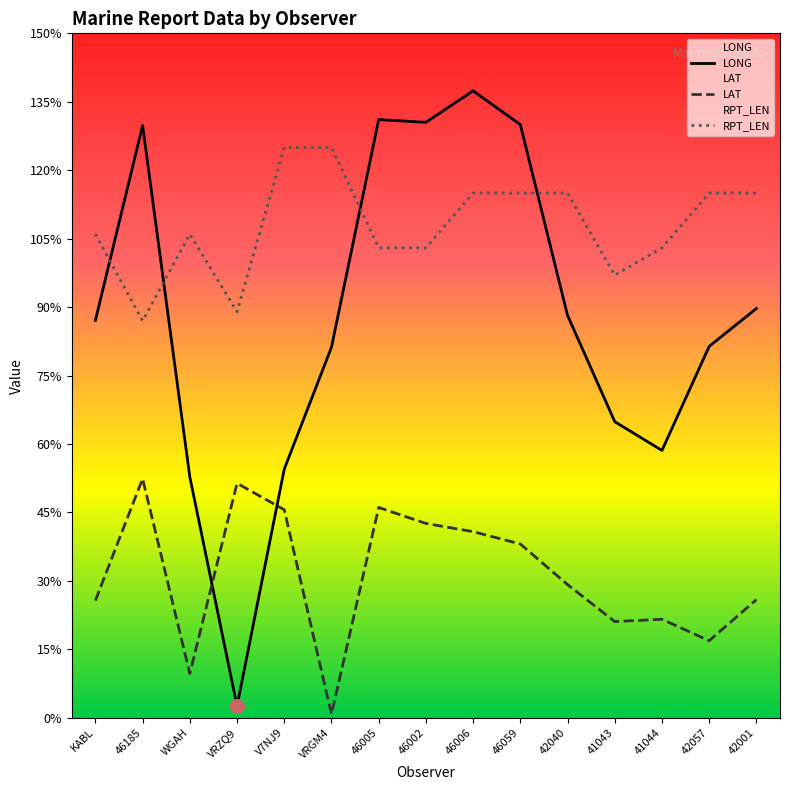

The value of RPT_LEN at 46005 is 46.2. True or false?

False